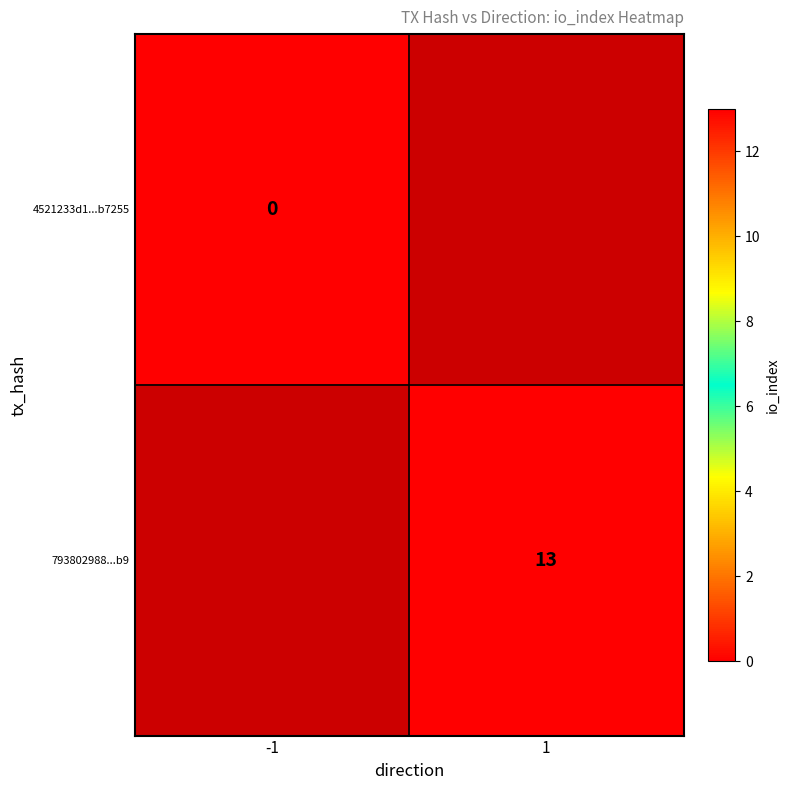

How many categories are shown in the chart?

2